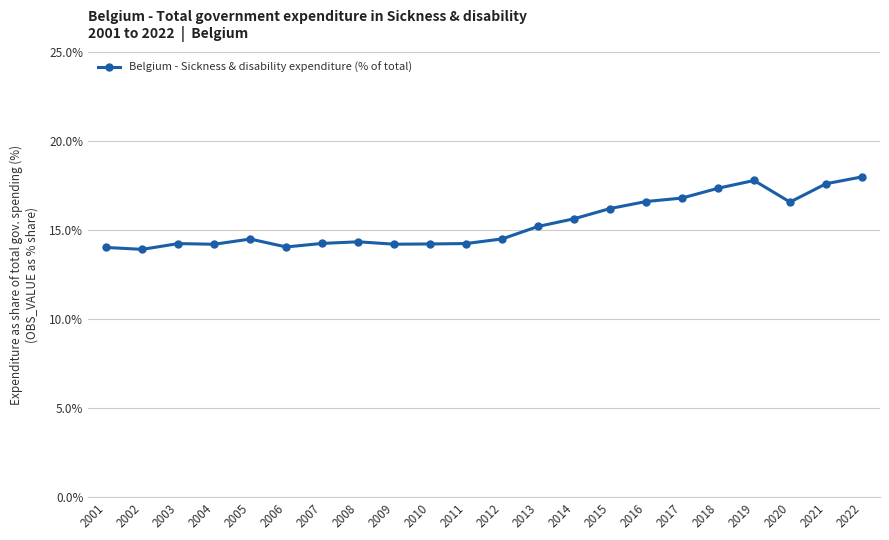

True or false: the data has more than 0 interior local peaks.

True